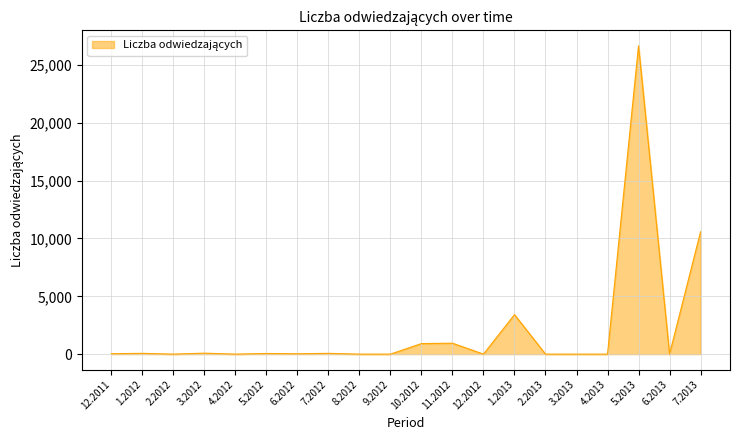

The value at 4.2012 is 0. True or false?

True